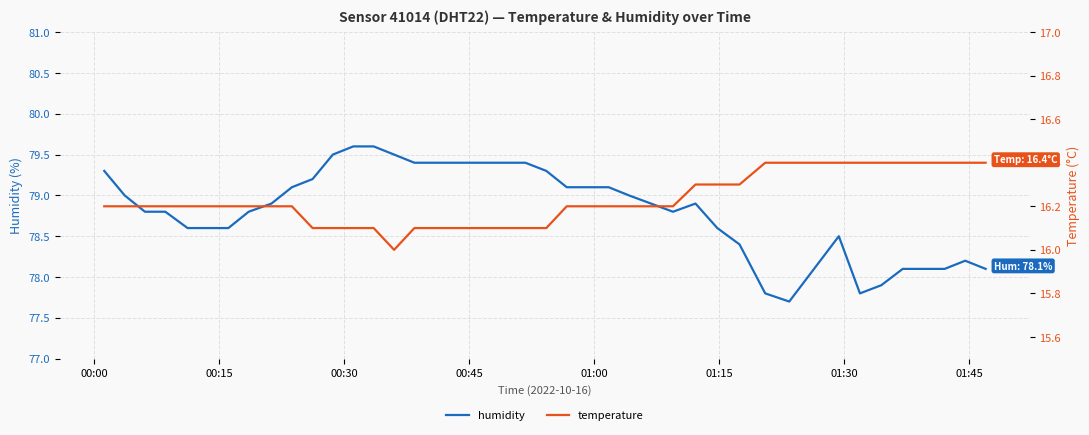

How many distinct data groups are displayed?

2